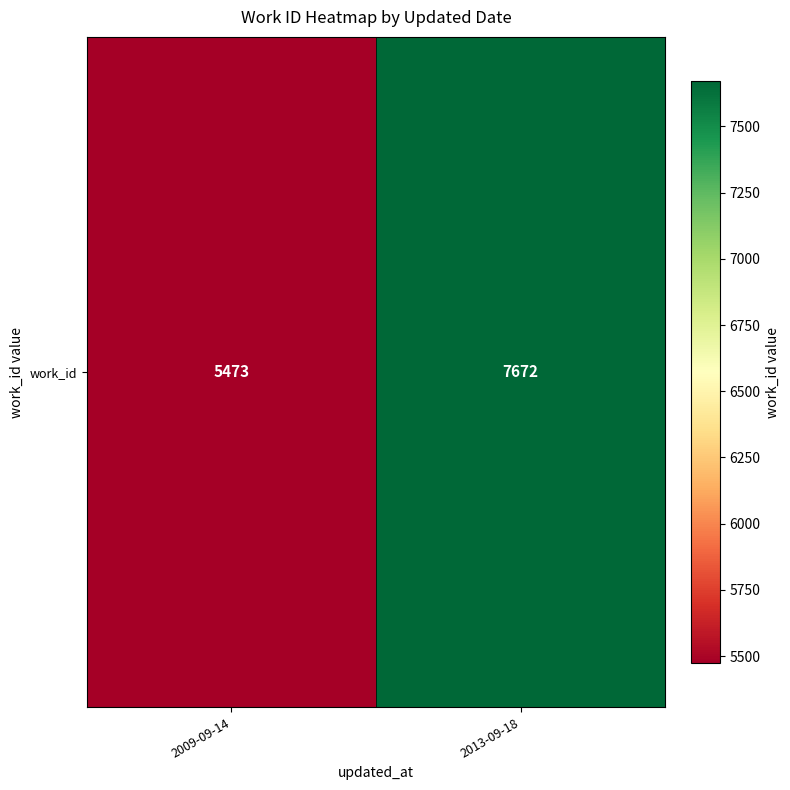

Count the values in the range 5473 to 7672.

2